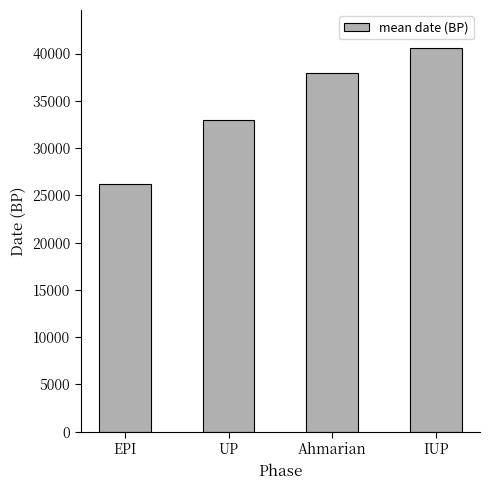

How many bars are there in total?

4